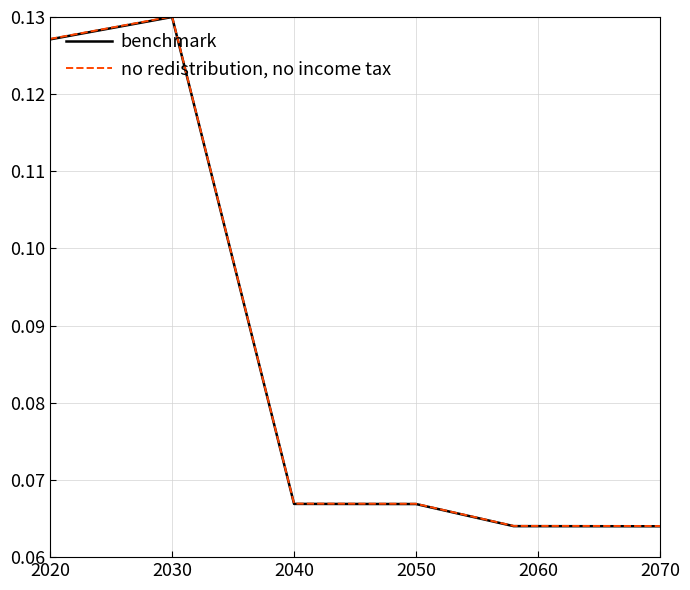

Which series has the widest spread of values?

no redistribution, no income tax